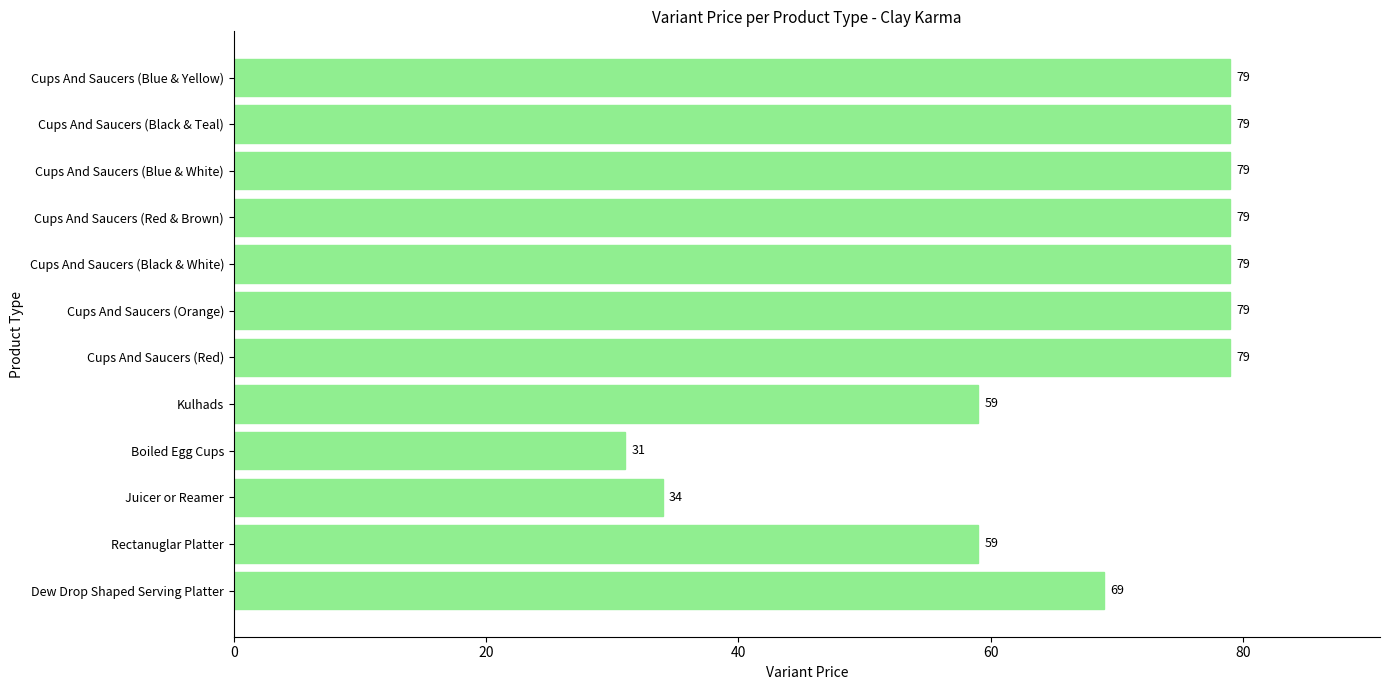

Reading bottom to top, what are all the values shown in this chart?

Dew Drop Shaped Serving Platter=69	Rectanuglar Platter=59	Juicer or Reamer=34	Boiled Egg Cups=31	Kulhads=59	Cups And Saucers (Red)=79	Cups And Saucers (Orange)=79	Cups And Saucers (Black & White)=79	Cups And Saucers (Red & Brown)=79	Cups And Saucers (Blue & White)=79	Cups And Saucers (Black & Teal)=79	Cups And Saucers (Blue & Yellow)=79